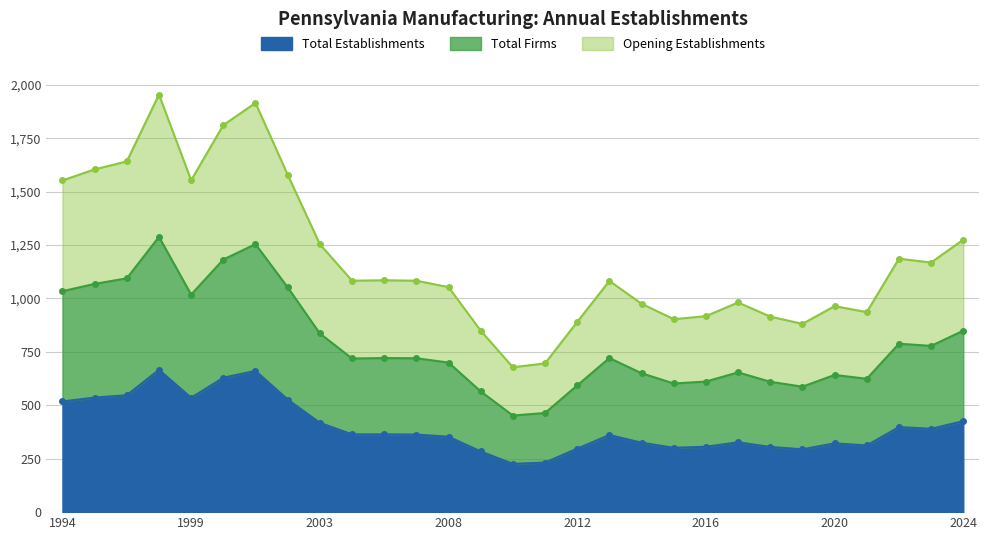

Reading left to right, what are all the values shown in this chart?

Total Establishments: 1994=518	1995=536	1996=547	1998=666	1999=535	2000=629	2001=661	2002=527	2003=418	2004=364	2006=364	2007=363	2008=353	2009=284	2010=226	2011=232	2012=297	2013=361	2014=325	2015=301	2016=306	2017=327	2018=305	2019=294	2020=322	2021=312	2022=398	2023=390	2024=426
Total Firms: 1994=1034	1995=1068	1996=1094	1998=1288	1999=1018	2000=1182	2001=1254	2002=1052	2003=836	2004=719	2006=721	2007=720	2008=700	2009=565	2010=452	2011=464	2012=593	2013=721	2014=650	2015=602	2016=611	2017=654	2018=610	2019=587	2020=642	2021=624	2022=788	2023=778	2024=849
Opening Establishments: 1994=1552	1995=1604	1996=1641	1998=1954	1999=1553	2000=1811	2001=1915	2002=1579	2003=1254	2004=1083	2006=1085	2007=1083	2008=1053	2009=849	2010=678	2011=696	2012=890	2013=1082	2014=975	2015=903	2016=917	2017=981	2018=915	2019=881	2020=964	2021=936	2022=1186	2023=1168	2024=1275